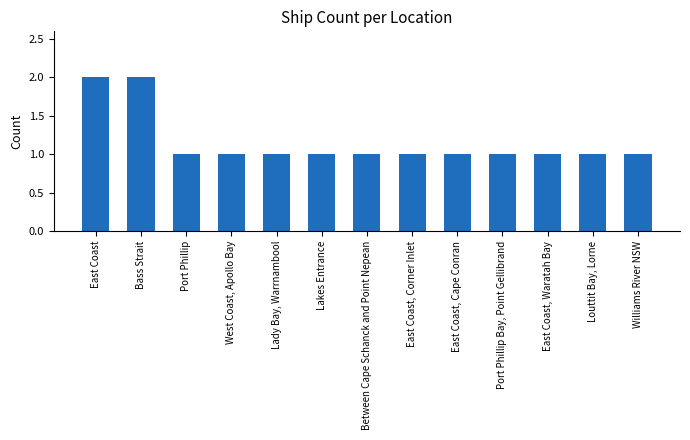

What is the maximum value shown in the chart?

2